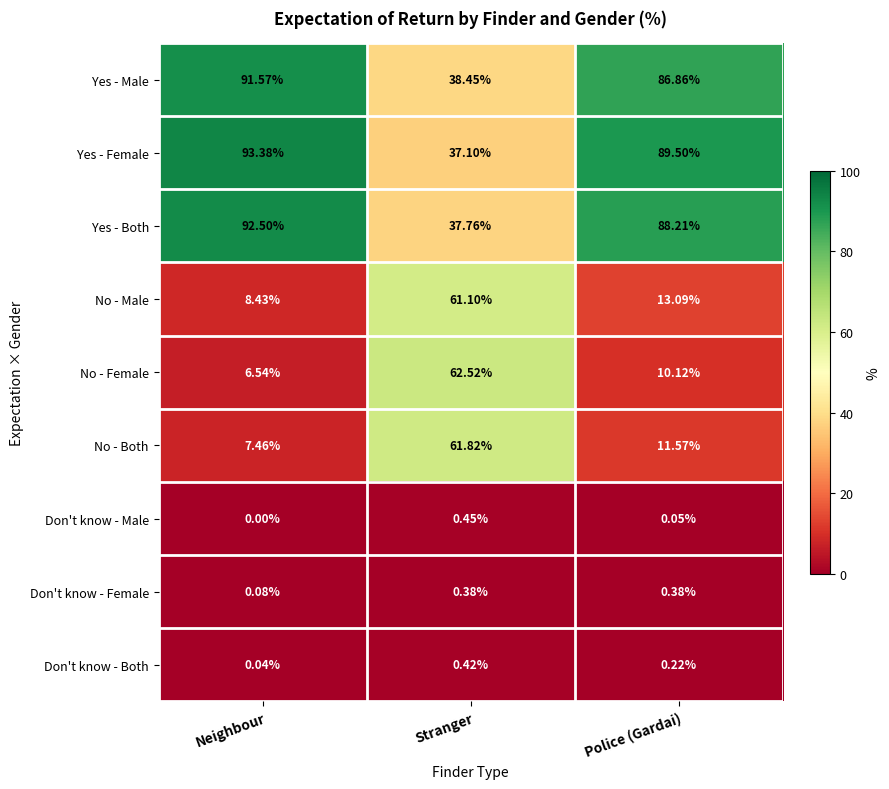

Rank the series by their maximum value, from lowest to highest.

Don't know - Female, Don't know - Both, Don't know - Male, No - Male, No - Both, No - Female, Yes - Male, Yes - Both, Yes - Female